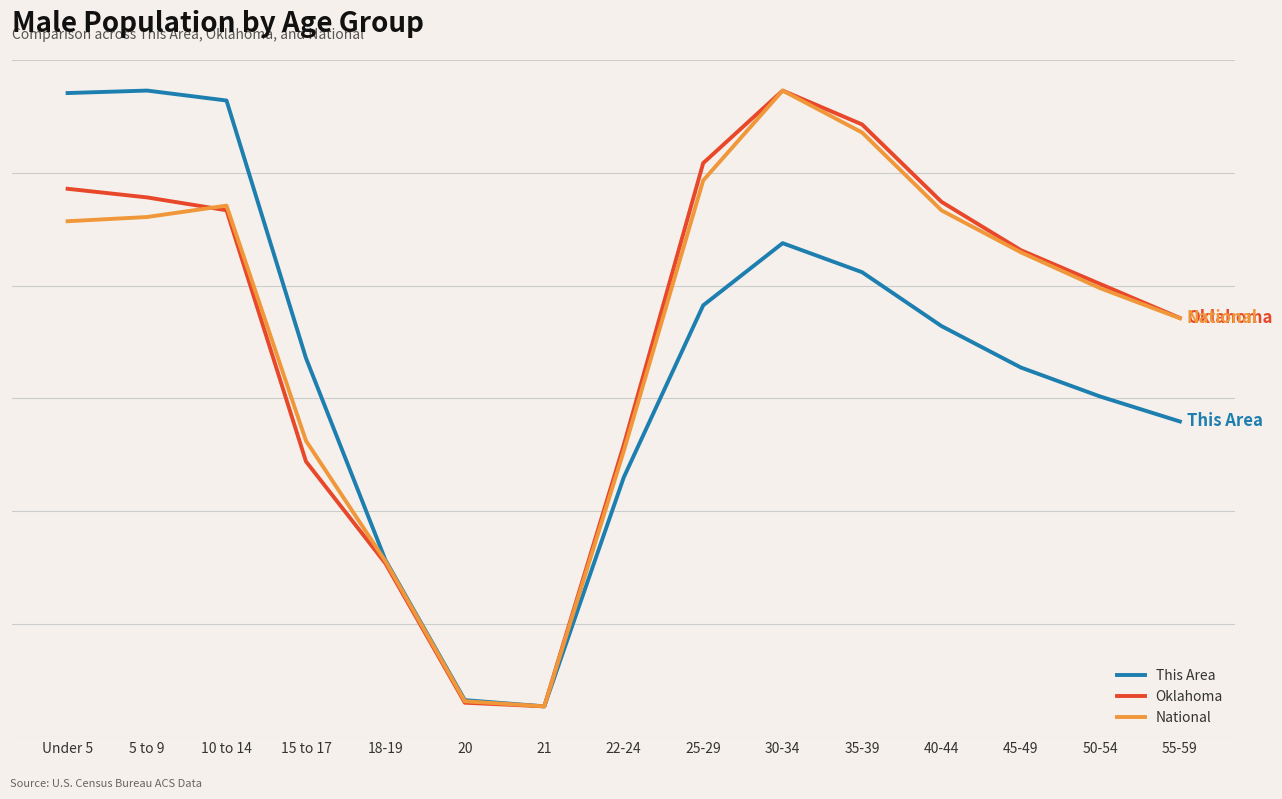

Which series has the widest spread of values?

This Area